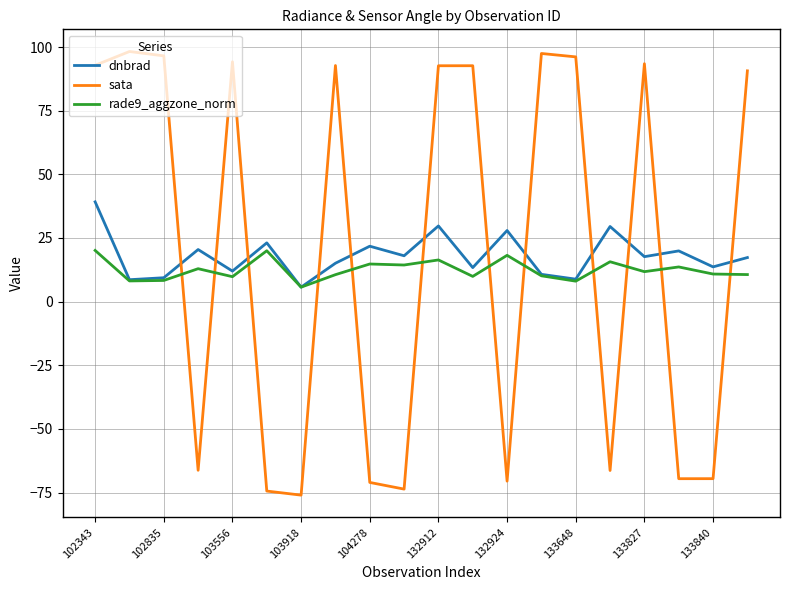

After their last crossing, which series has the higher values: rade9_aggzone_norm or dnbrad?

dnbrad